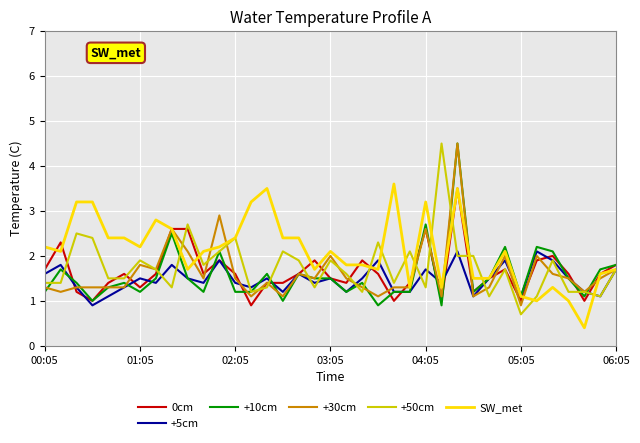

What is the greatest value displayed?

4.5